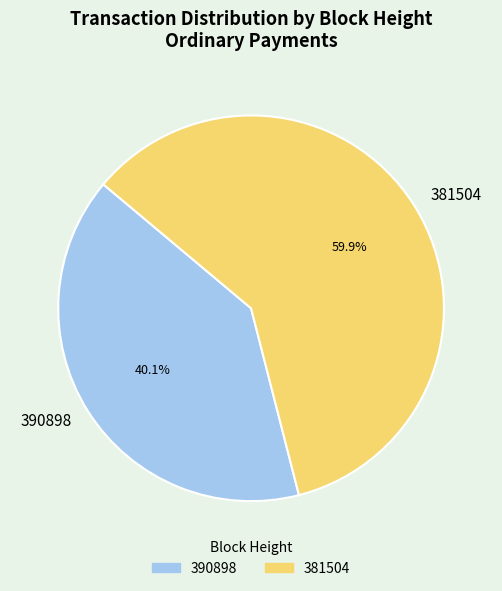

Approximately how many times larger is the value at 381504 compared to 390898?

1.5